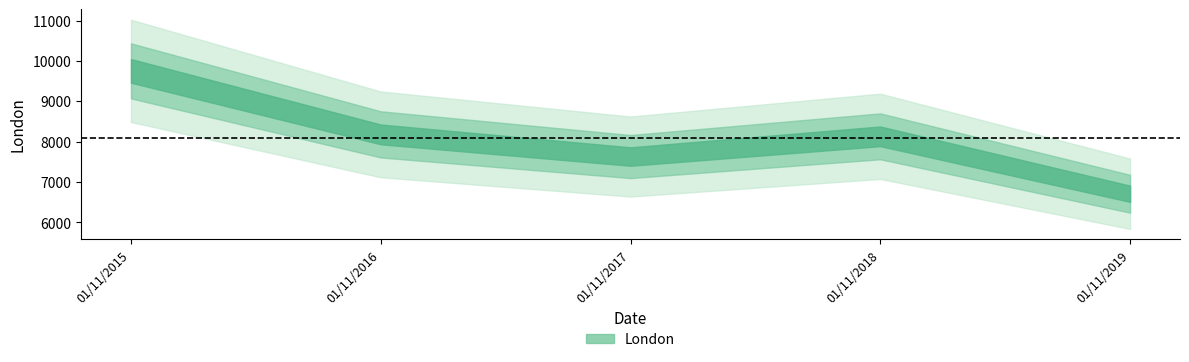

Reading left to right, extract all data points from this chart.

01/11/2015=9752	01/11/2016=8178	01/11/2017=7629	01/11/2018=8130	01/11/2019=6707